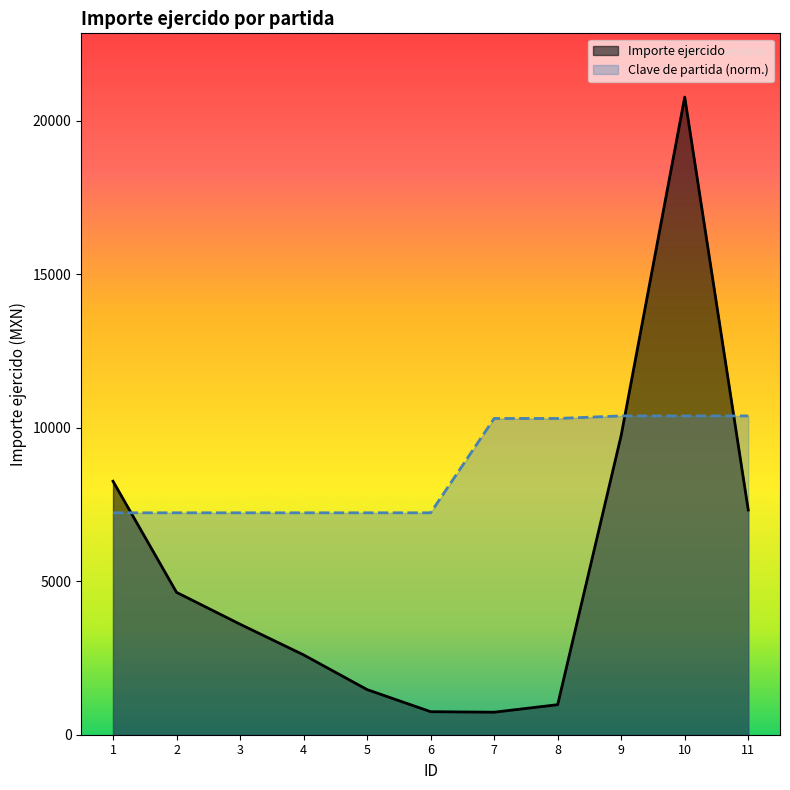

Rank the series at 5 from lowest to highest value.

Importe ejercido, Clave de partida (norm.)